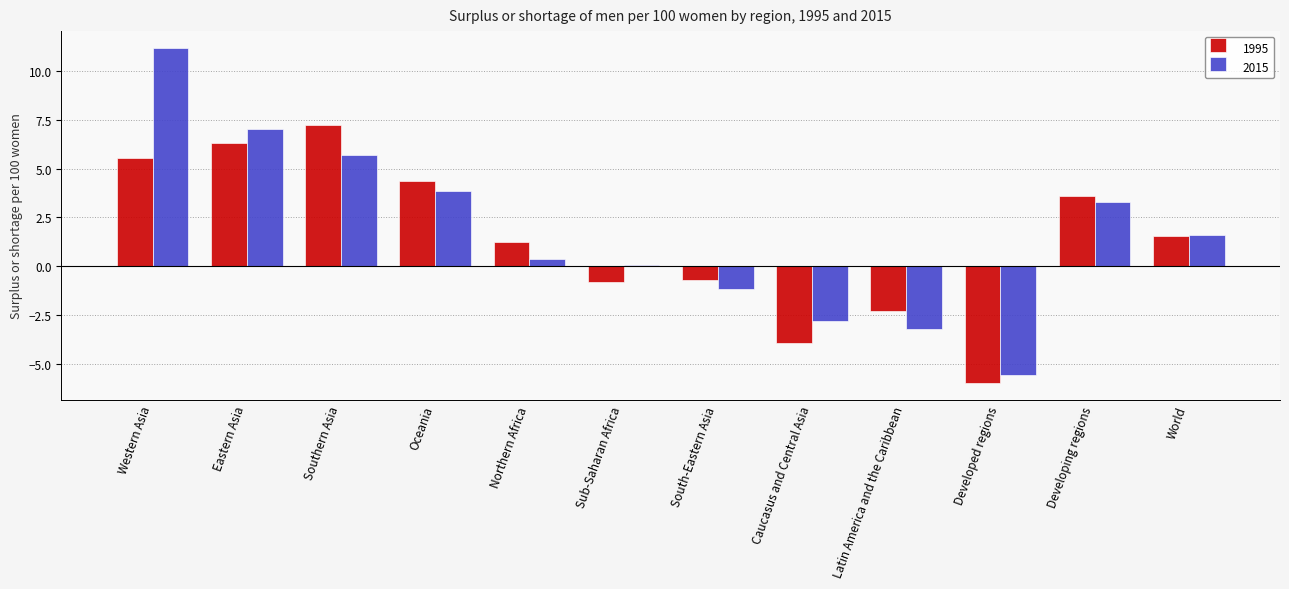

Which series has the largest range (max minus min)?

2015